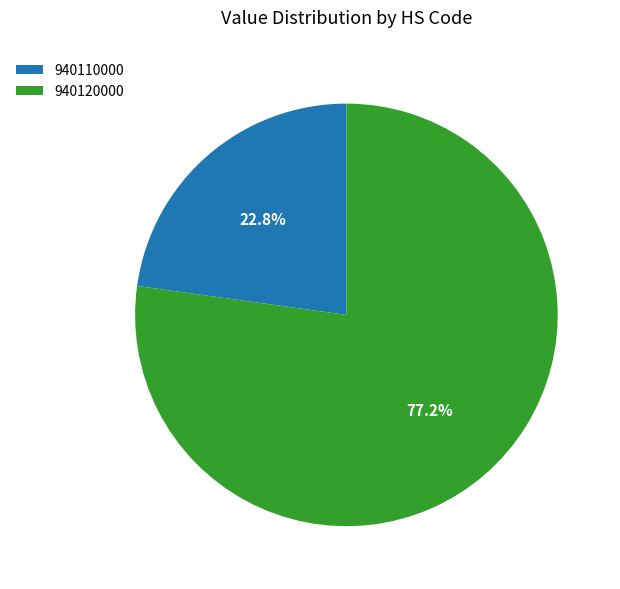

To the nearest percent, what is the difference between the largest and smallest slice percentages?

54%